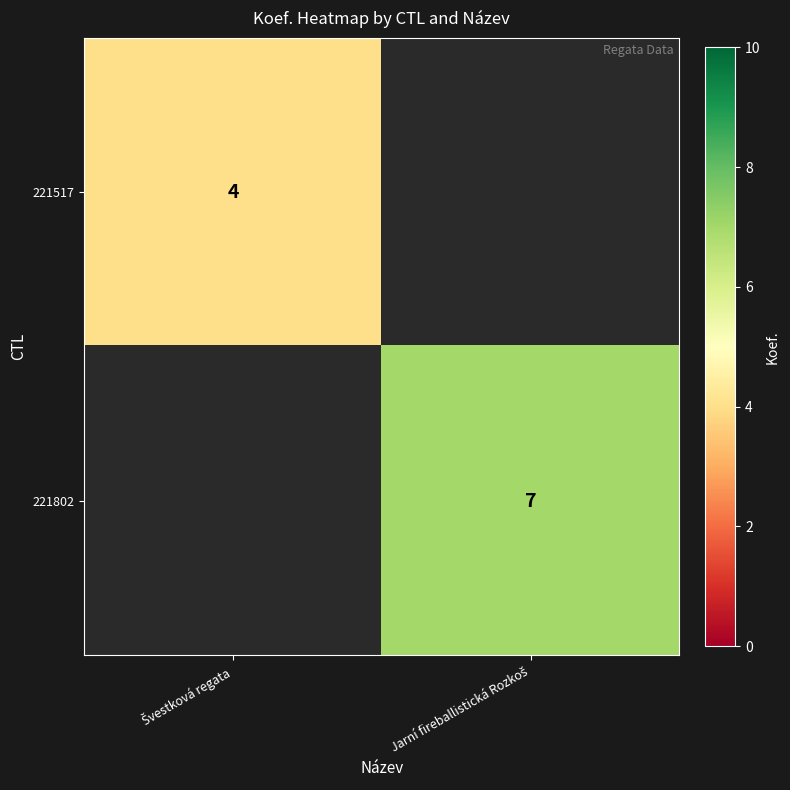

What is the minimum value for 221517?

4.0